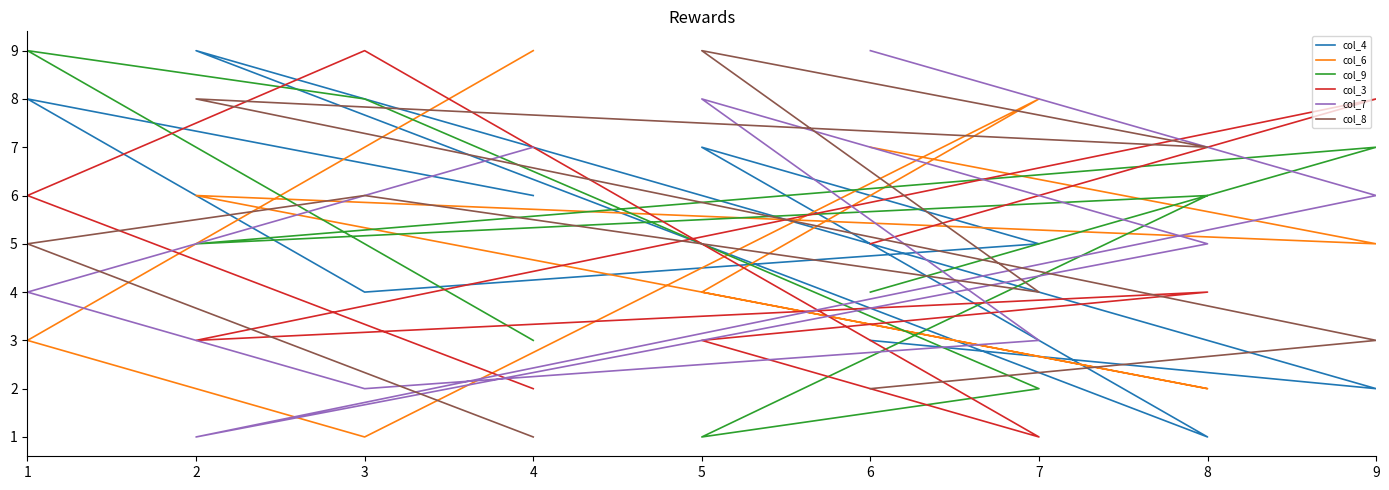

Between 2 and 1, which series saw the biggest shift?

col_9